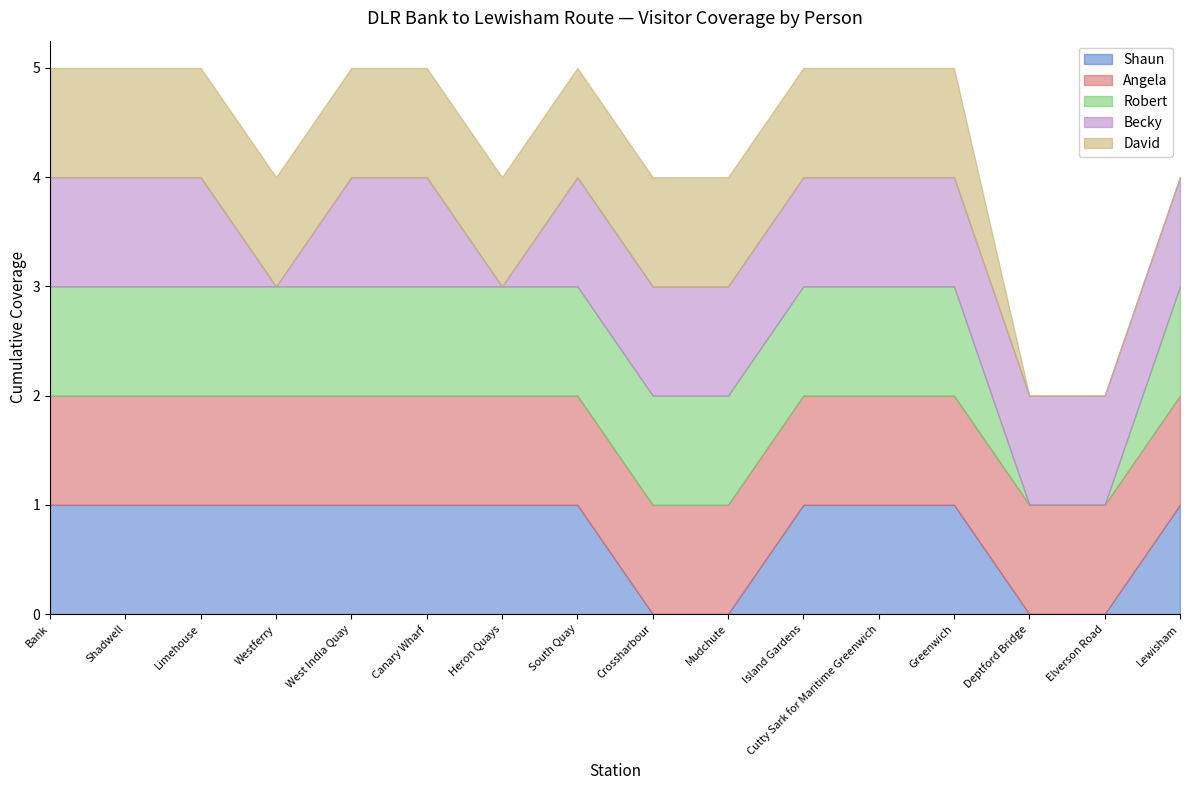

What is the sum of all Robert values?

14